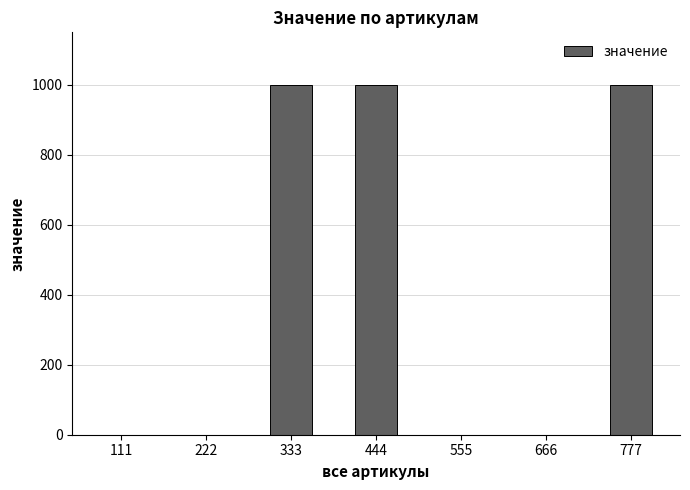

Reading left to right, list all the values displayed in this chart.

111=0	222=0	333=999	444=999	555=0	666=0	777=999